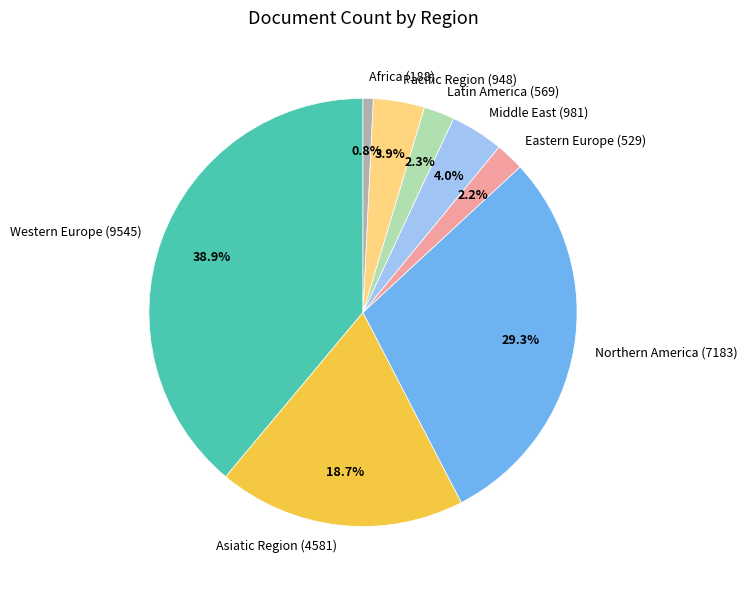

How many slices are in this pie chart?

8